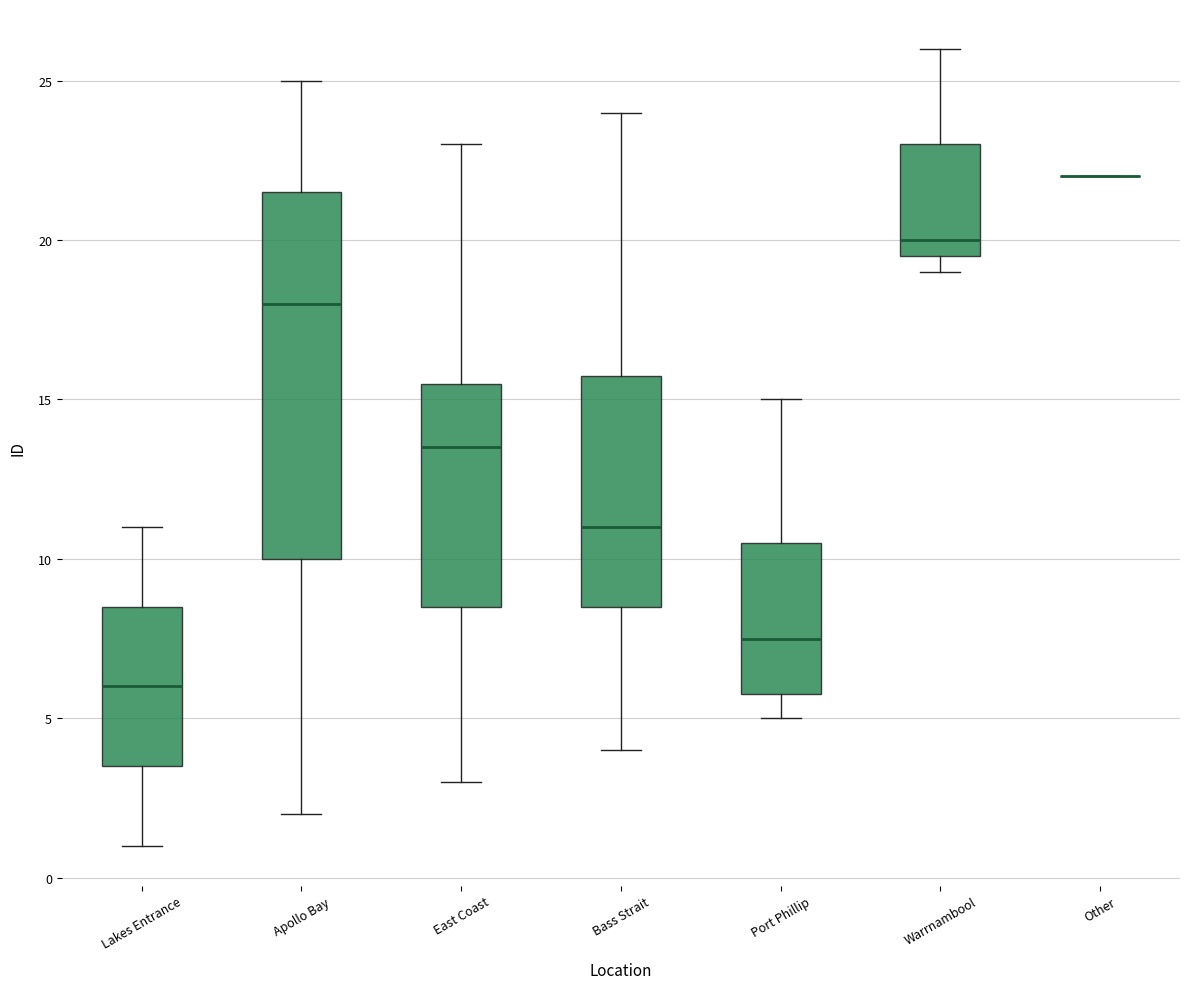

Reading left to right, transcribe this box plot: for each box, give where its median line is, the range the box spans, and where its two whiskers end, as read against the y-axis. The values are not printed on the chart, so give them approximately, as read against the axis.

Lakes Entrance: median 6.0, box 3.5 to 8.5, whiskers 1.0 to 11.0
Apollo Bay: median 18.0, box 10.0 to 21.5, whiskers 2.0 to 25.0
East Coast: median 13.5, box 8.5 to 15.5, whiskers 3.0 to 23.0
Bass Strait: median 11.0, box 8.5 to 16.0, whiskers 4.0 to 24.0
Port Phillip: median 7.5, box 6.0 to 10.5, whiskers 5.0 to 15.0
Warrnambool: median 20.0, box 19.5 to 23.0, whiskers 19.0 to 26.0
Other: box collapsed to a line at 22.0, whiskers 22.0 to 22.0